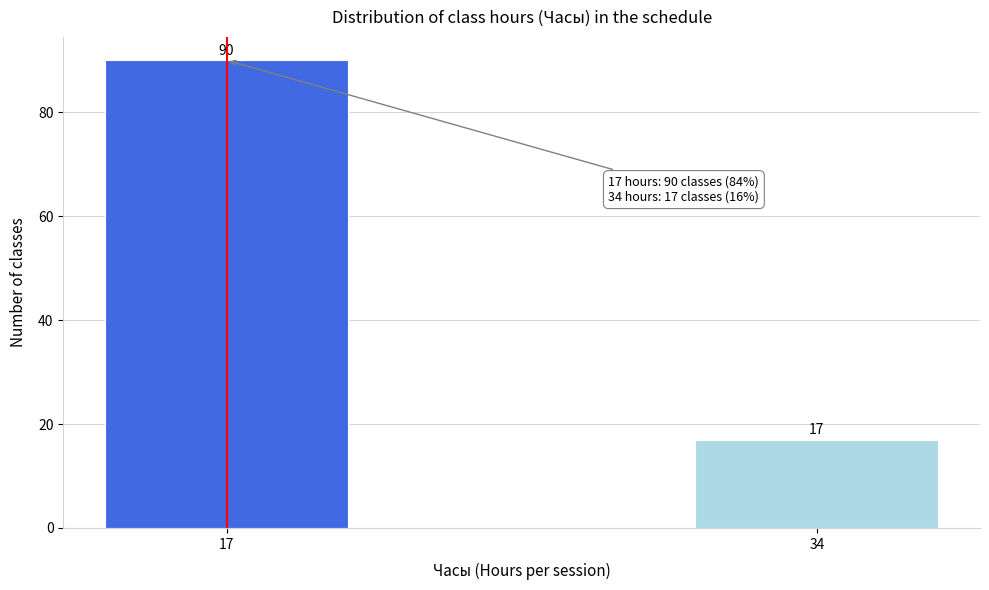

Reading left to right, list all the values displayed in this chart.

17=90	34=17